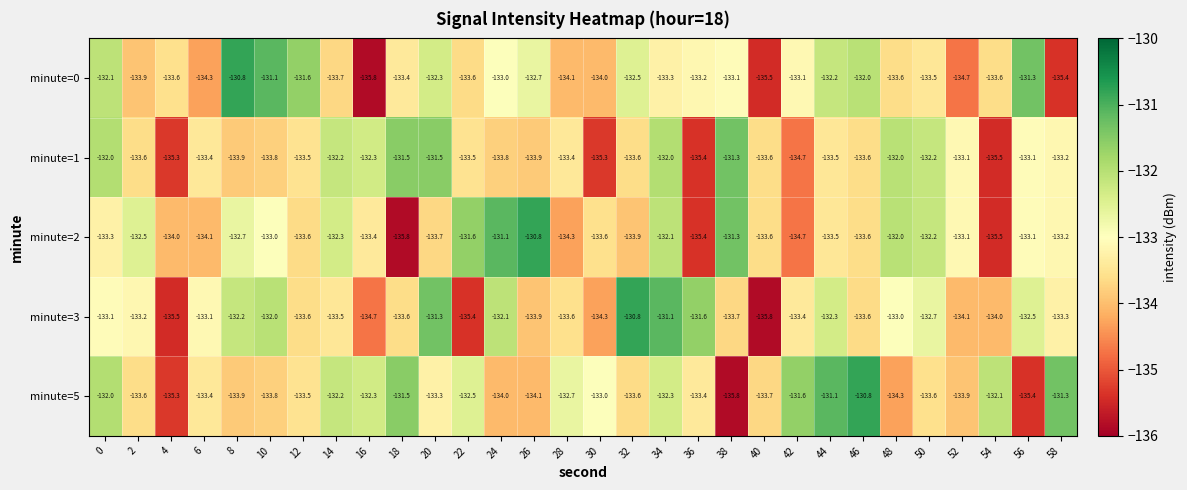

What is the difference between the highest and lowest values at 40?

2.2